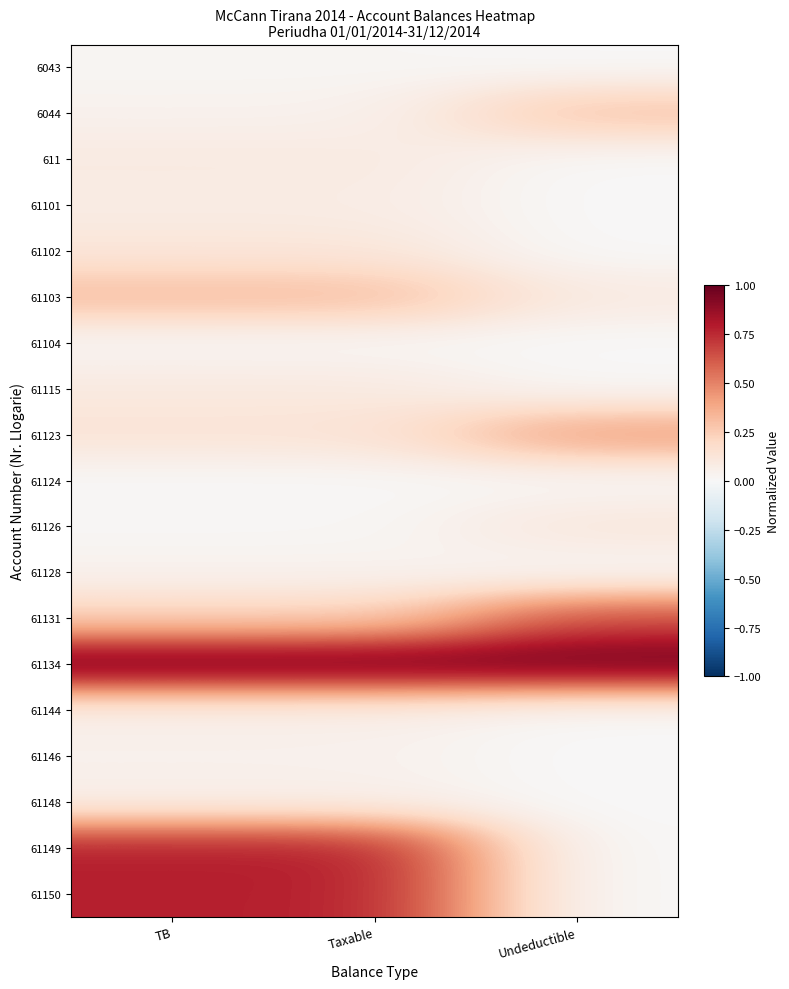

Rank the series by their maximum value, from highest to lowest.

61134, 61149, 61150, 61131, 61123, 61103, 6044, 61126, 61102, 61115, 611, 61101, 61144, 61148, 61146, 61128, 6043, 61104, 61124